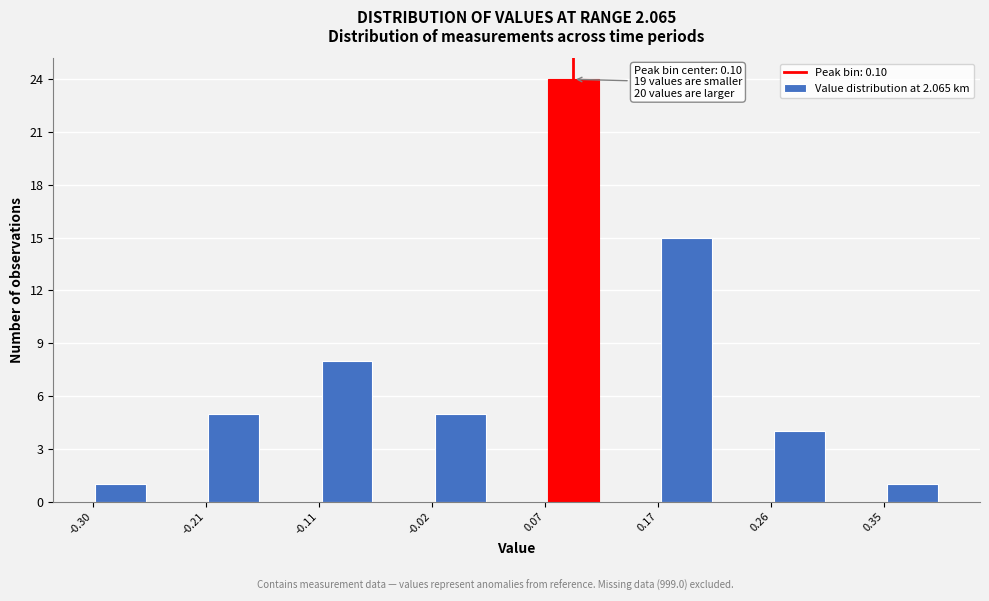

Over which range of the x-axis is the bar tallest?

0.07 to 0.12